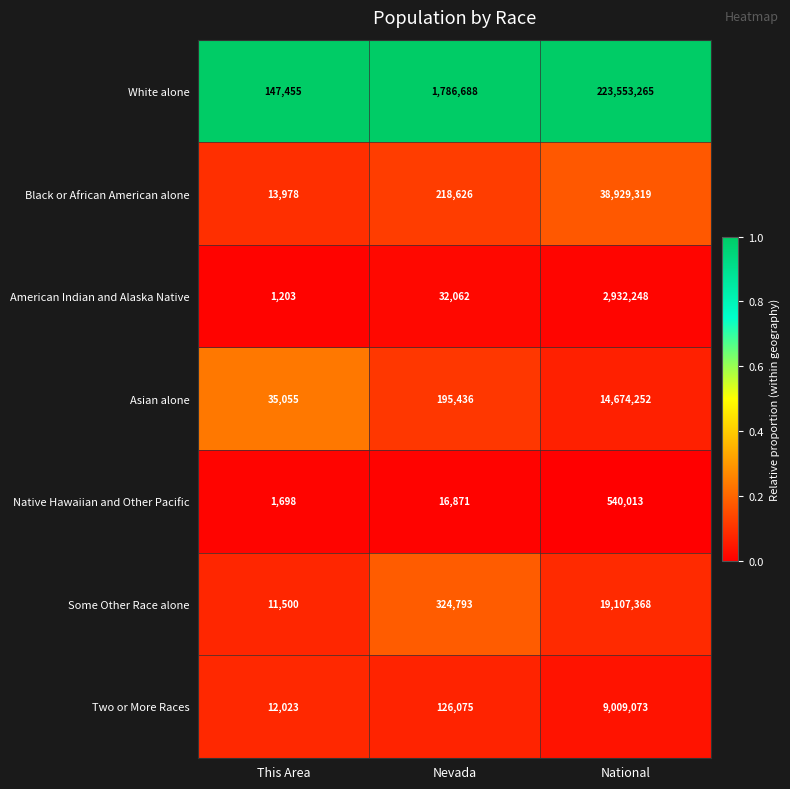

Rank the series by their maximum value, from lowest to highest.

Native Hawaiian and Other Pacific, American Indian and Alaska Native, Two or More Races, Asian alone, Some Other Race alone, Black or African American alone, White alone